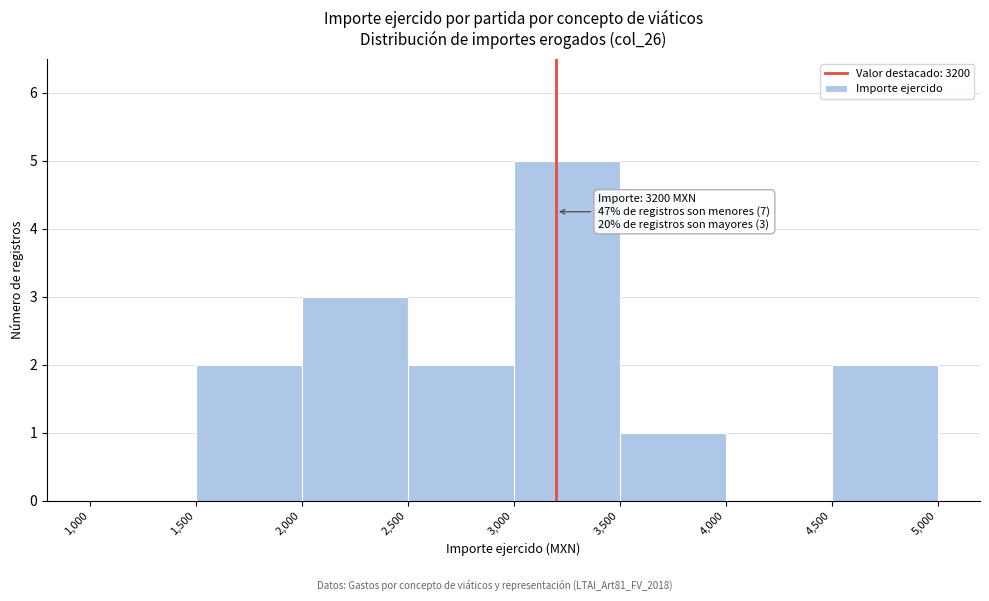

Over which range of the x-axis is the bar tallest?

3,000 to 3,500